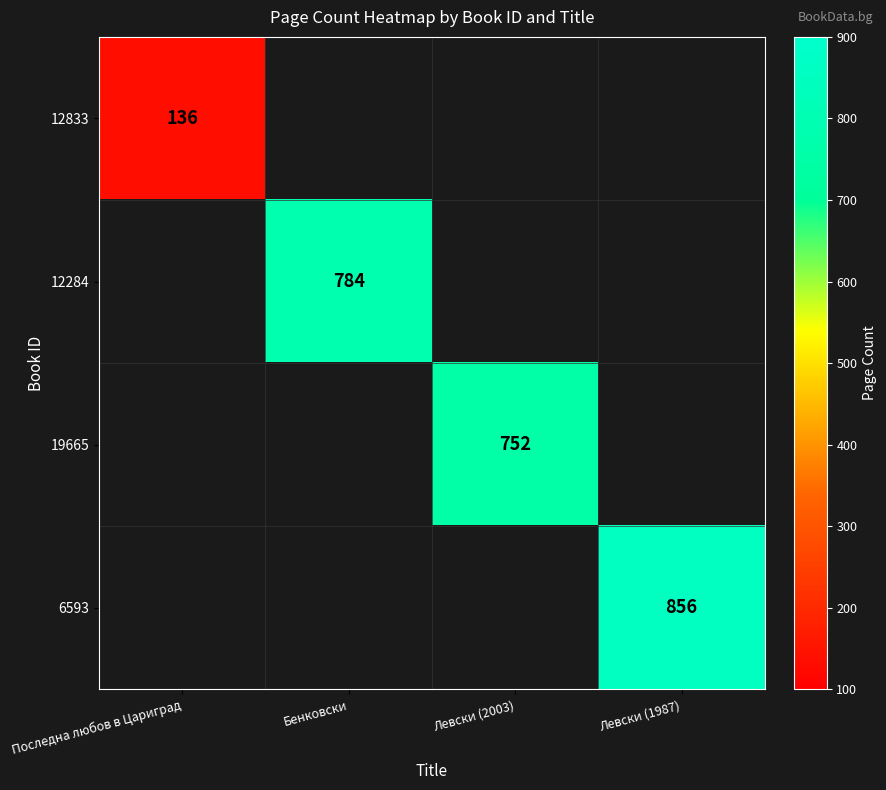

The 12833 series shows 72 at Последна любов в Цариград. True or false?

False